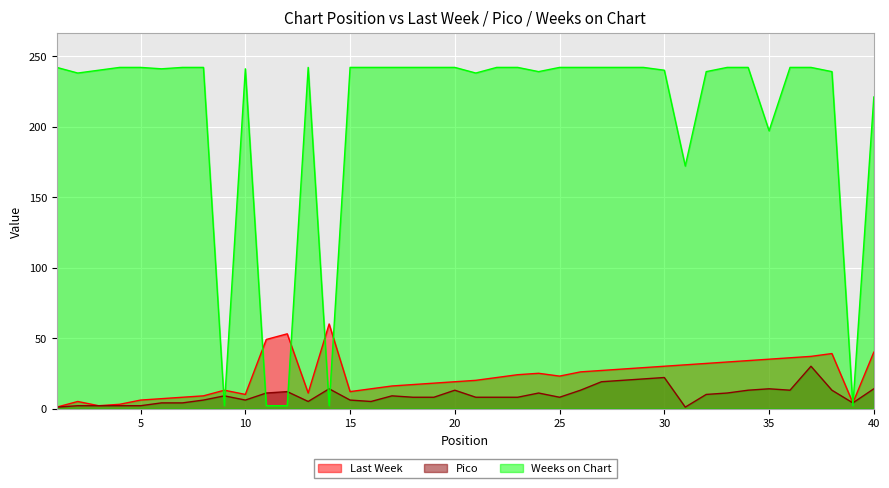

What is the total value across all series at 17?

267